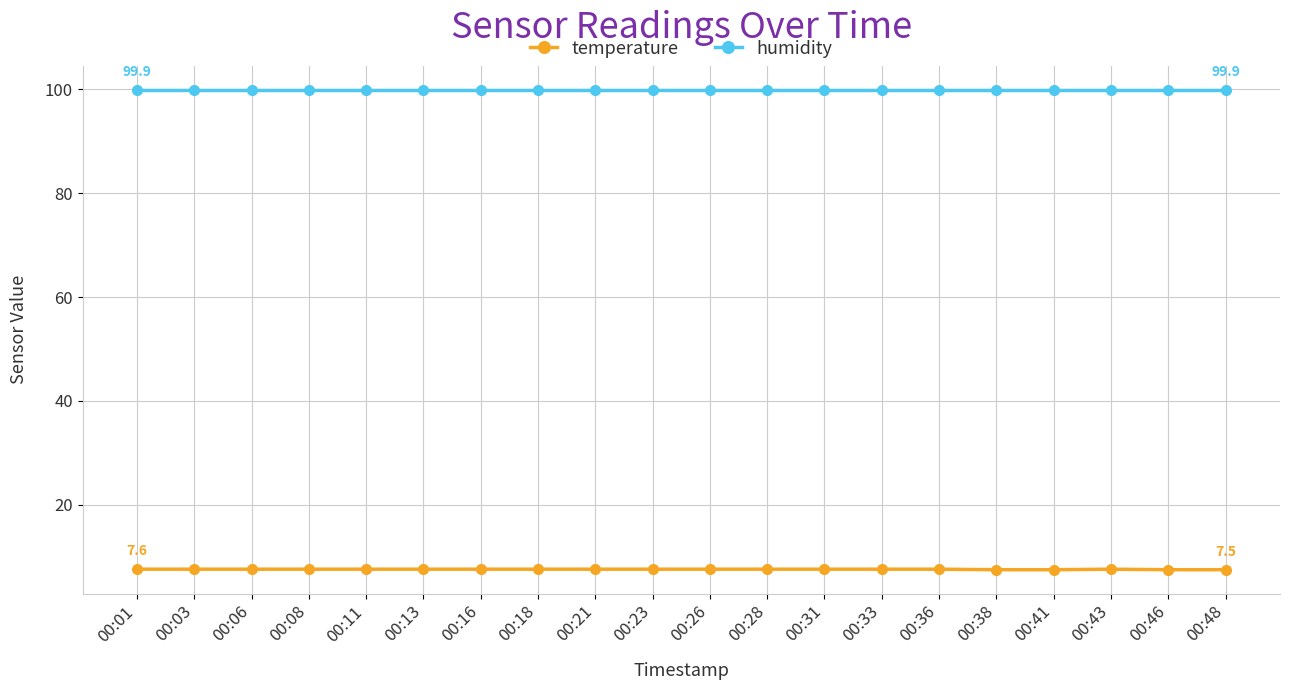

What is the value of the humidity point at the 20th from the left?

99.9